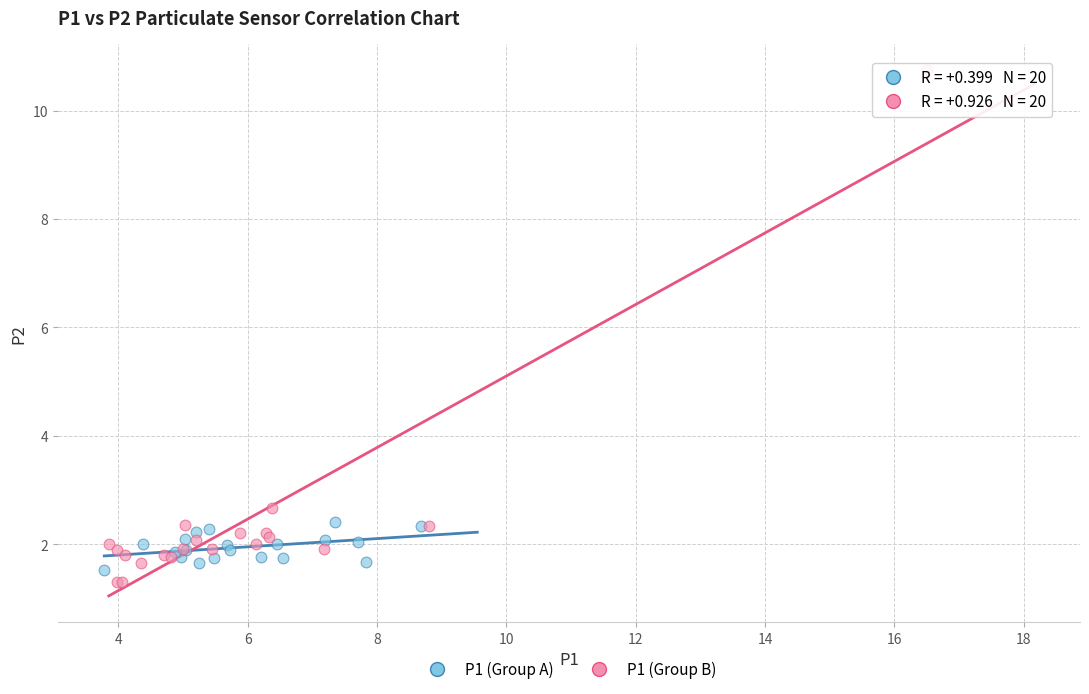

Which series has the widest spread of Y values?

P1 (Group B)